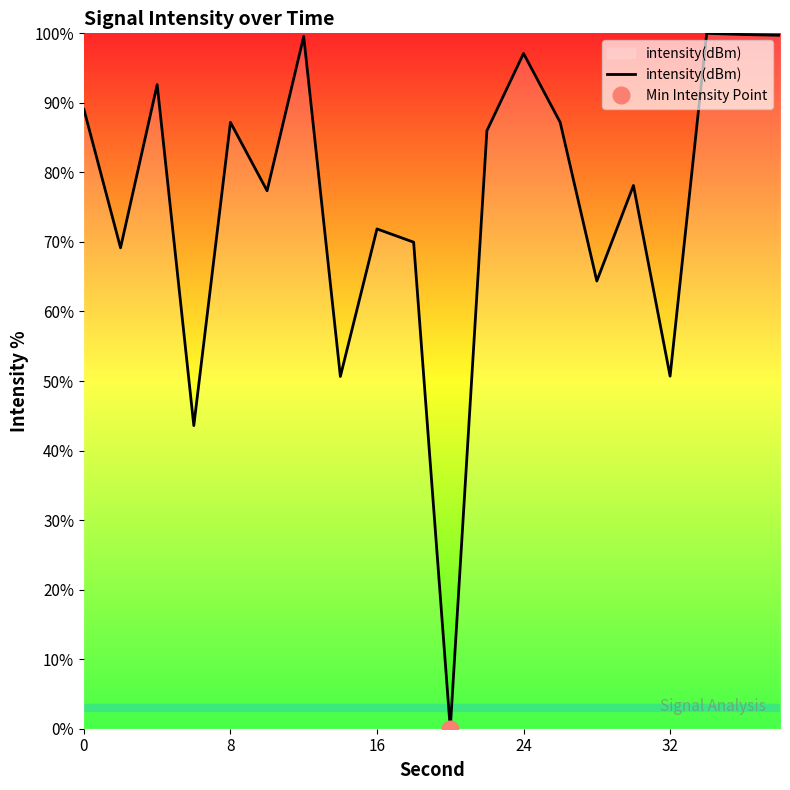

The intensity(dBm) series shows 52.7 at 0. True or false?

False